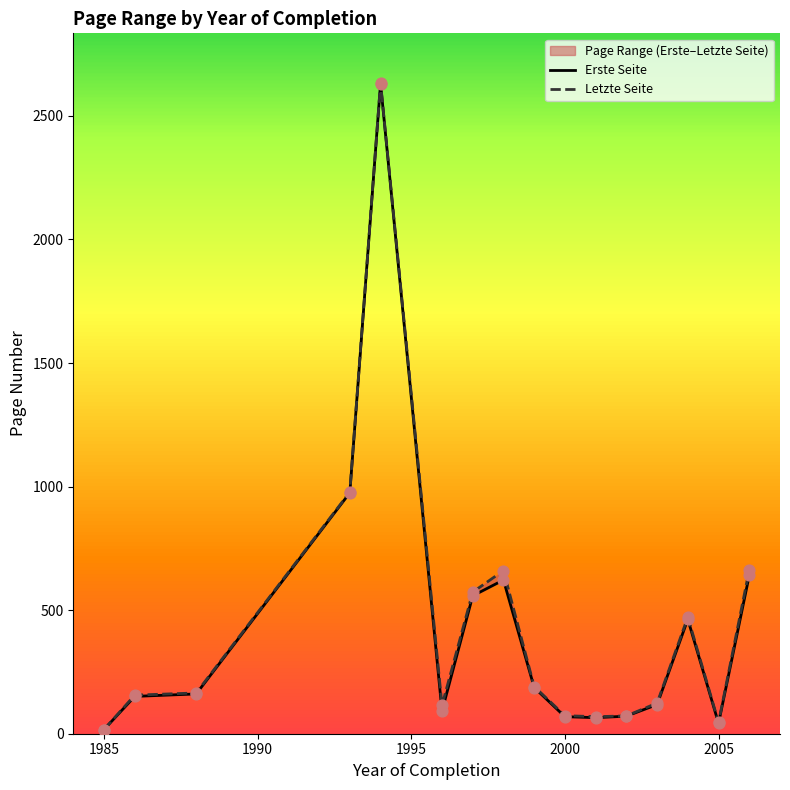

What are all the series names shown in the legend?

Erste Seite, Letzte Seite